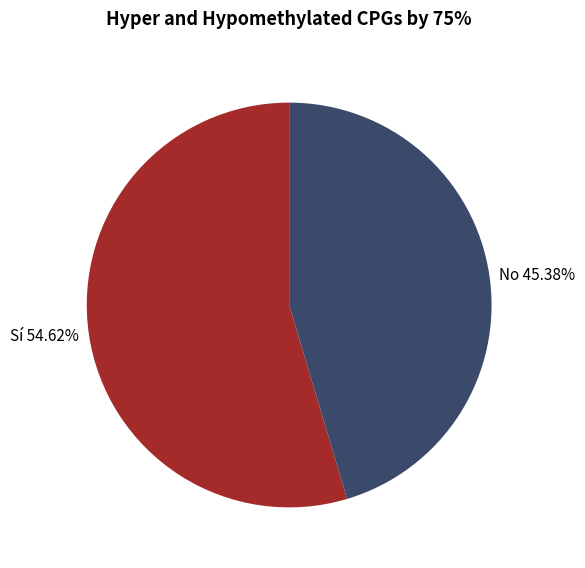

Rank the categories by value from highest to lowest.

Sí 54.62%, No 45.38%